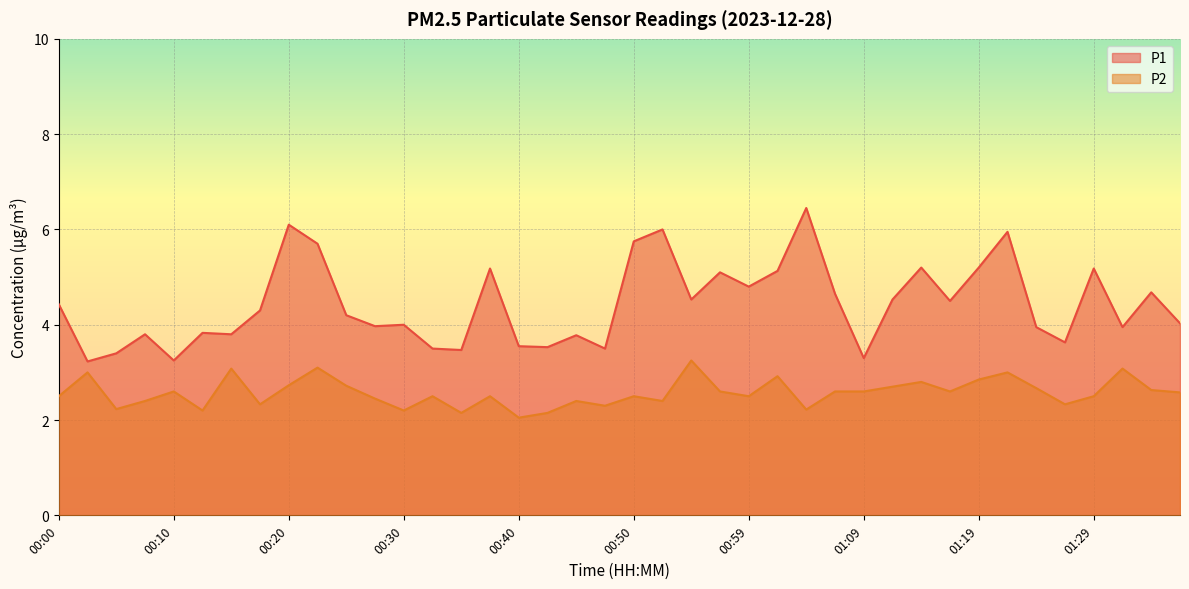

Which label corresponds to the smallest value in the chart?

00:40